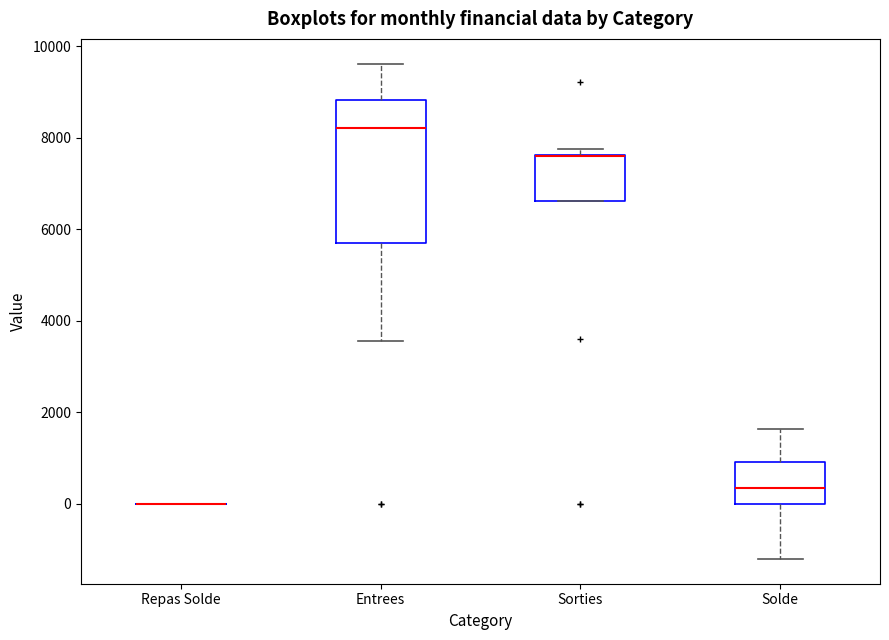

Reading left to right, read every box against the y-axis: the position of its median line, the range the box covers, and the ends of its whiskers. The values are not printed on the chart, so give them approximately, as read against the axis.

Repas Solde: box collapsed to a line at 0, whiskers 0 to 0
Entrees: median 8200, box 5600 to 8800, whiskers 3600 to 9600
Sorties: median 7600 (drawn on the box's upper edge), box 6600 to 7600, whiskers 6600 to 7800
Solde: median 400, box 0 to 1000, whiskers -1200 to 1600